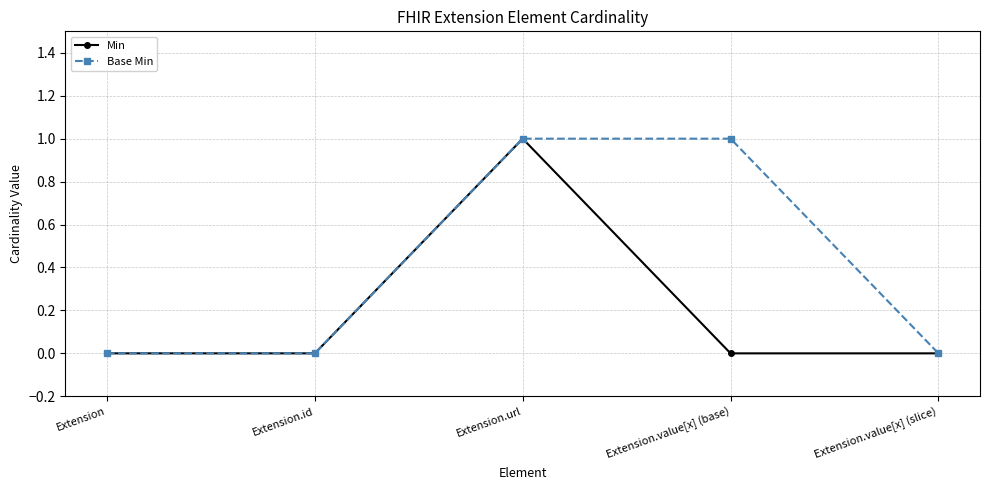

What is the value of the Base Min point at the 4th from the left?

1